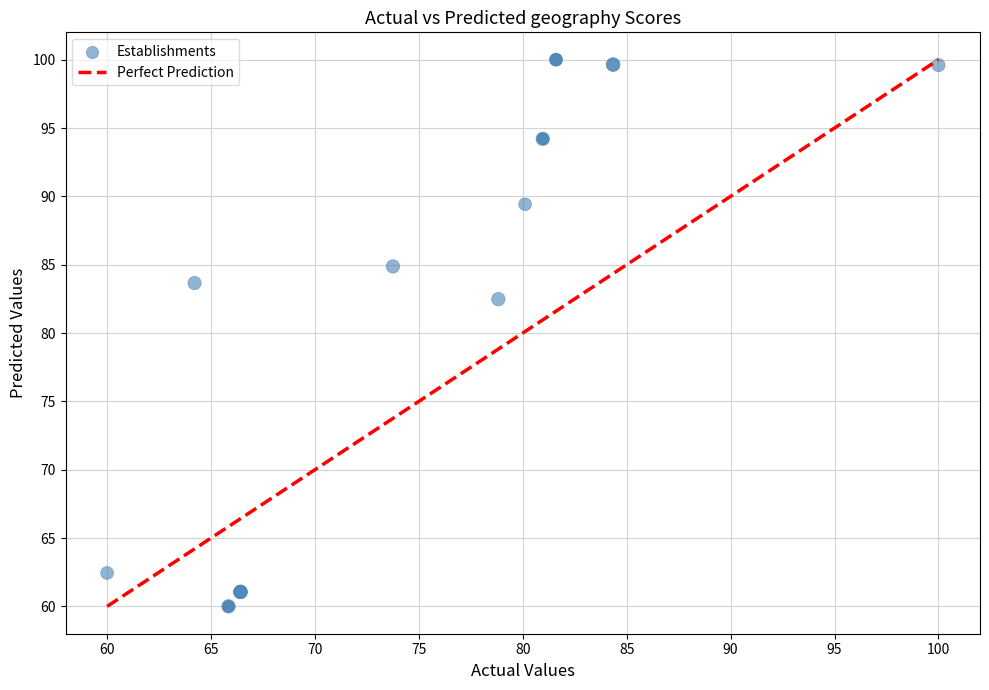

What Y value in the scatter plot is closest to 80?

82.5